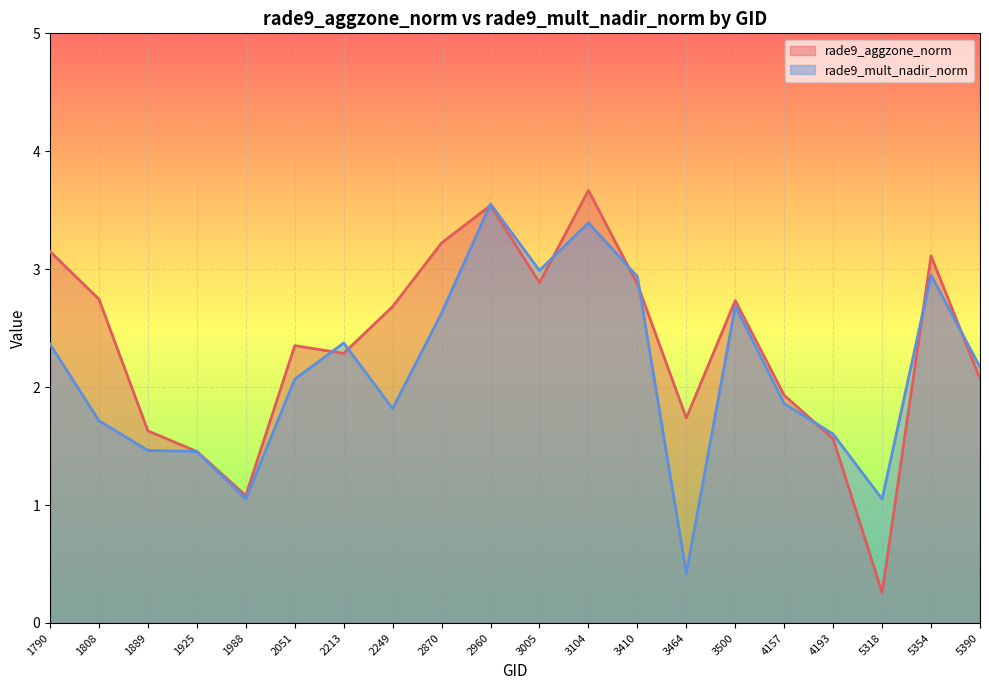

Which category has the lowest value in the rade9_mult_nadir_norm series?

3464